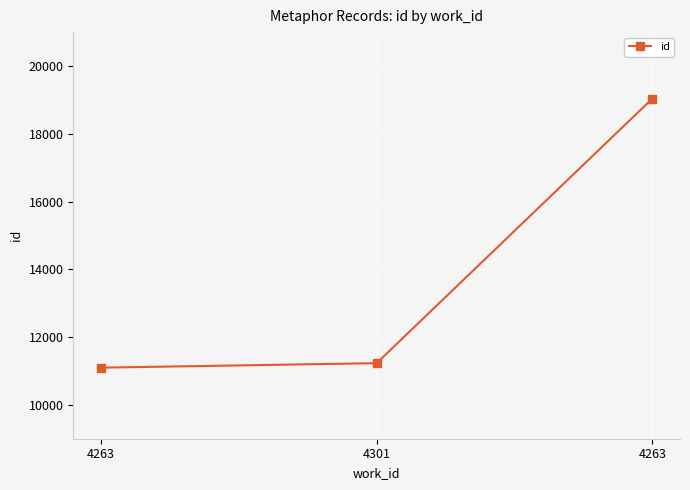

Is this an area chart (filled region under the line)?

No